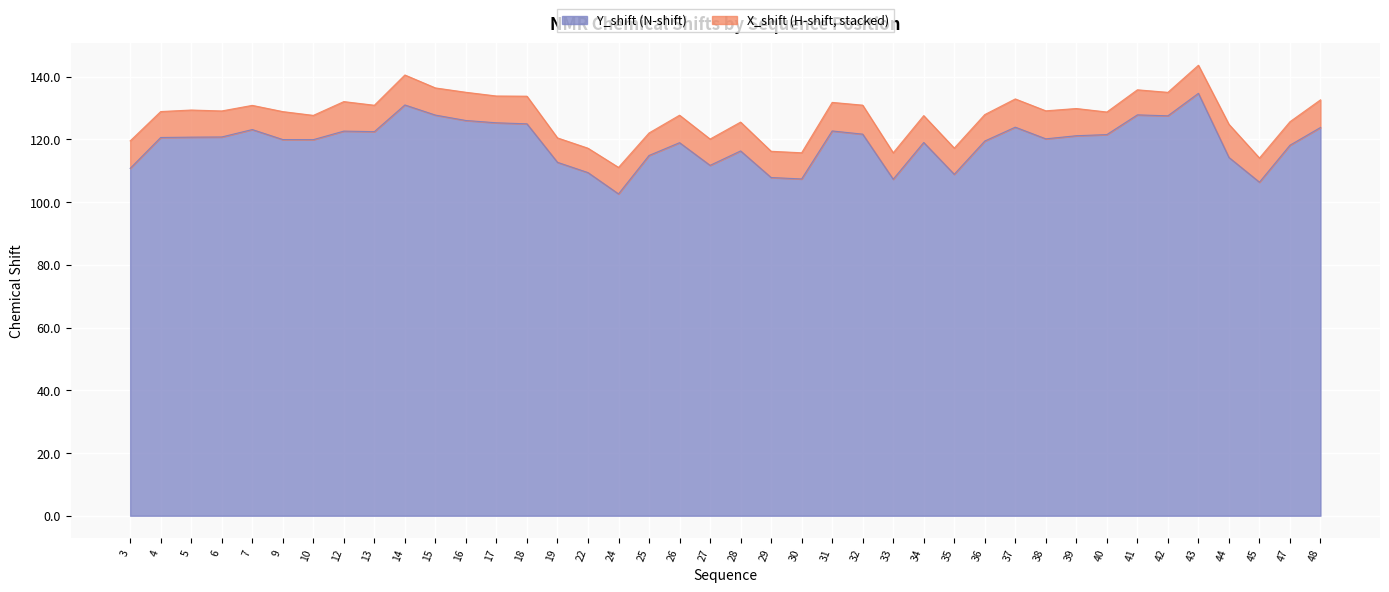

Does the chart display data point markers on the line(s)?

No